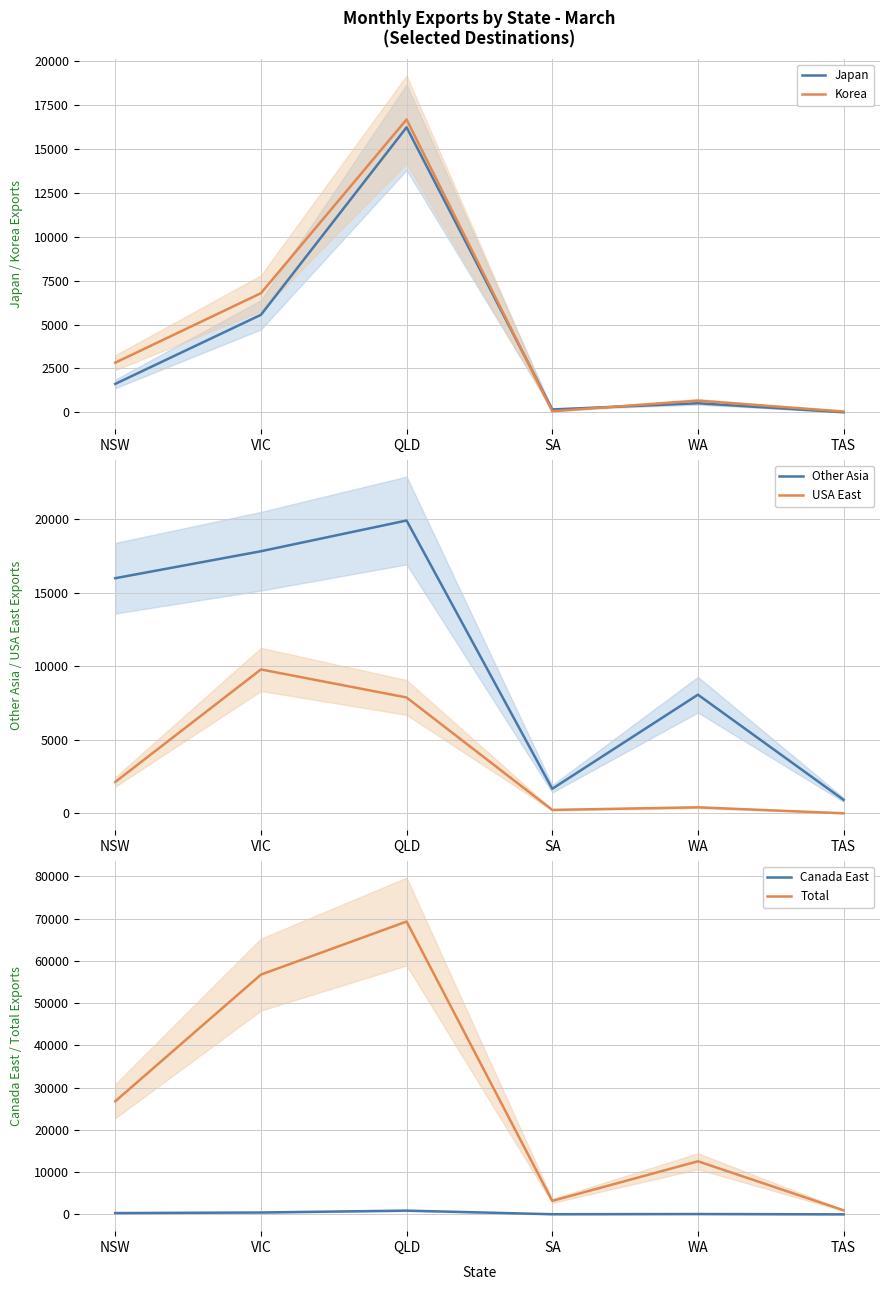

Where does the Korea series first go above 2825?

VIC